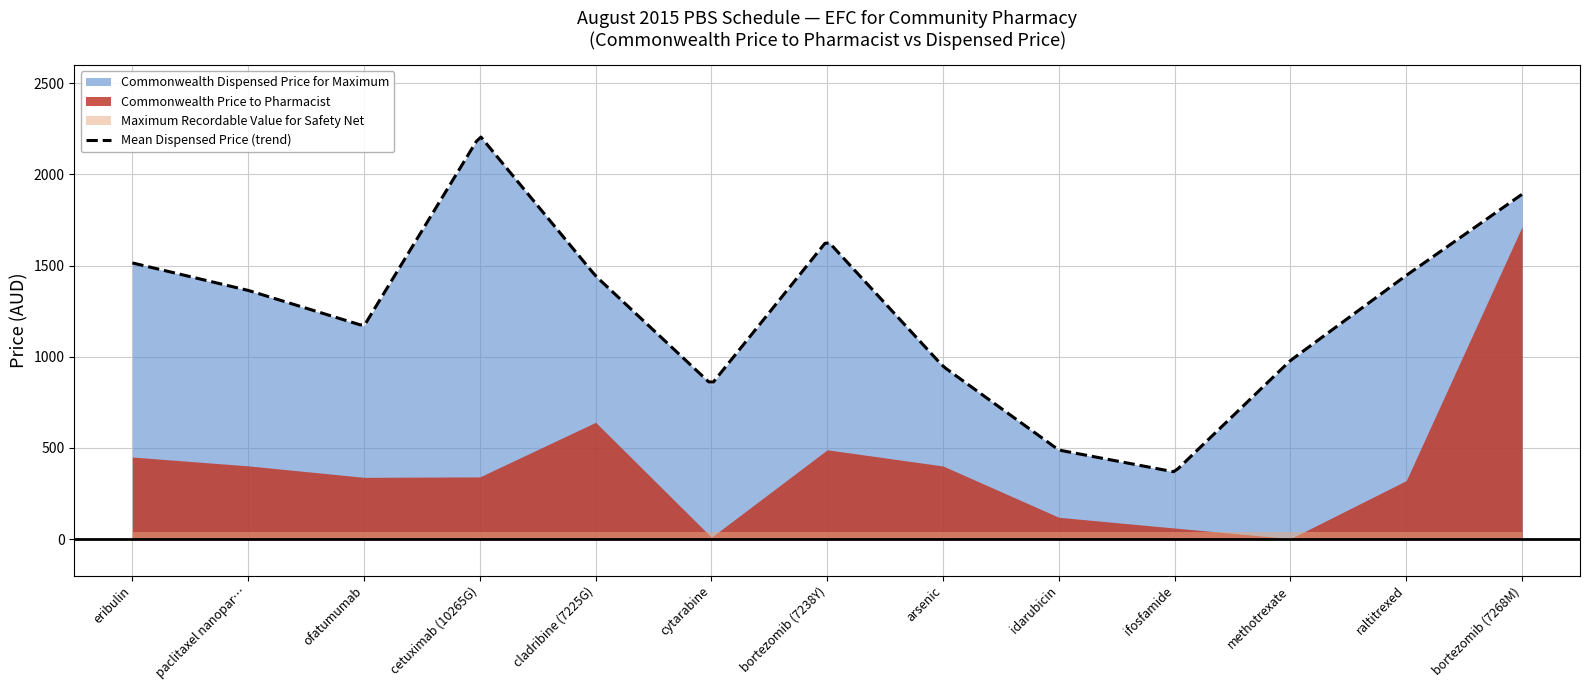

What position from the left is arsenic?

8